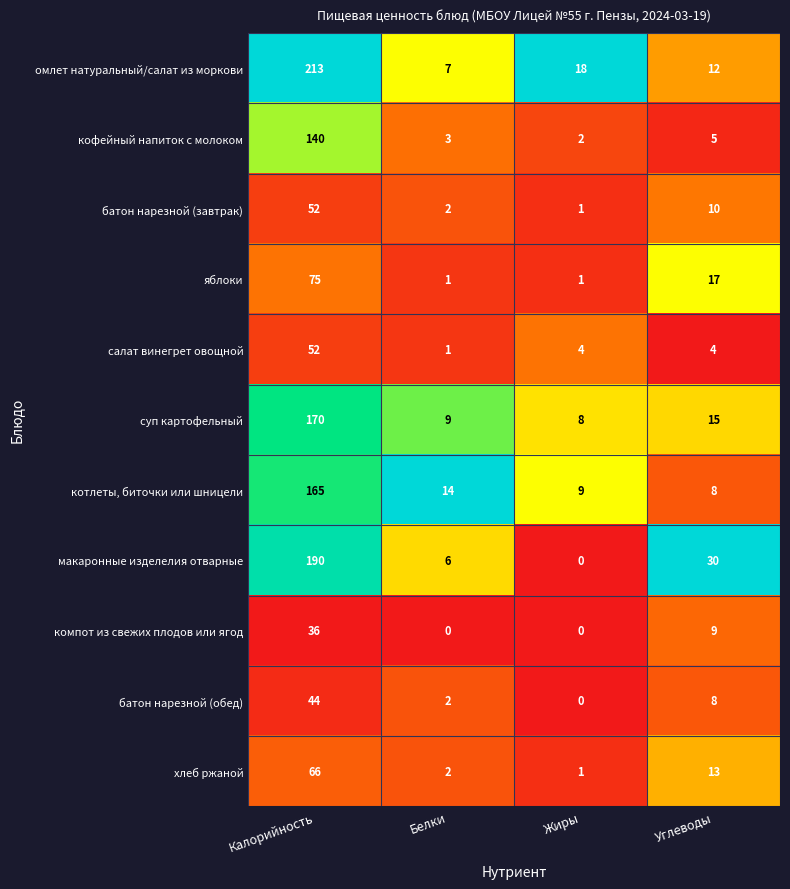

Rank the categories by батон нарезной (завтрак) value from lowest to highest.

Жиры, Белки, Углеводы, Калорийность